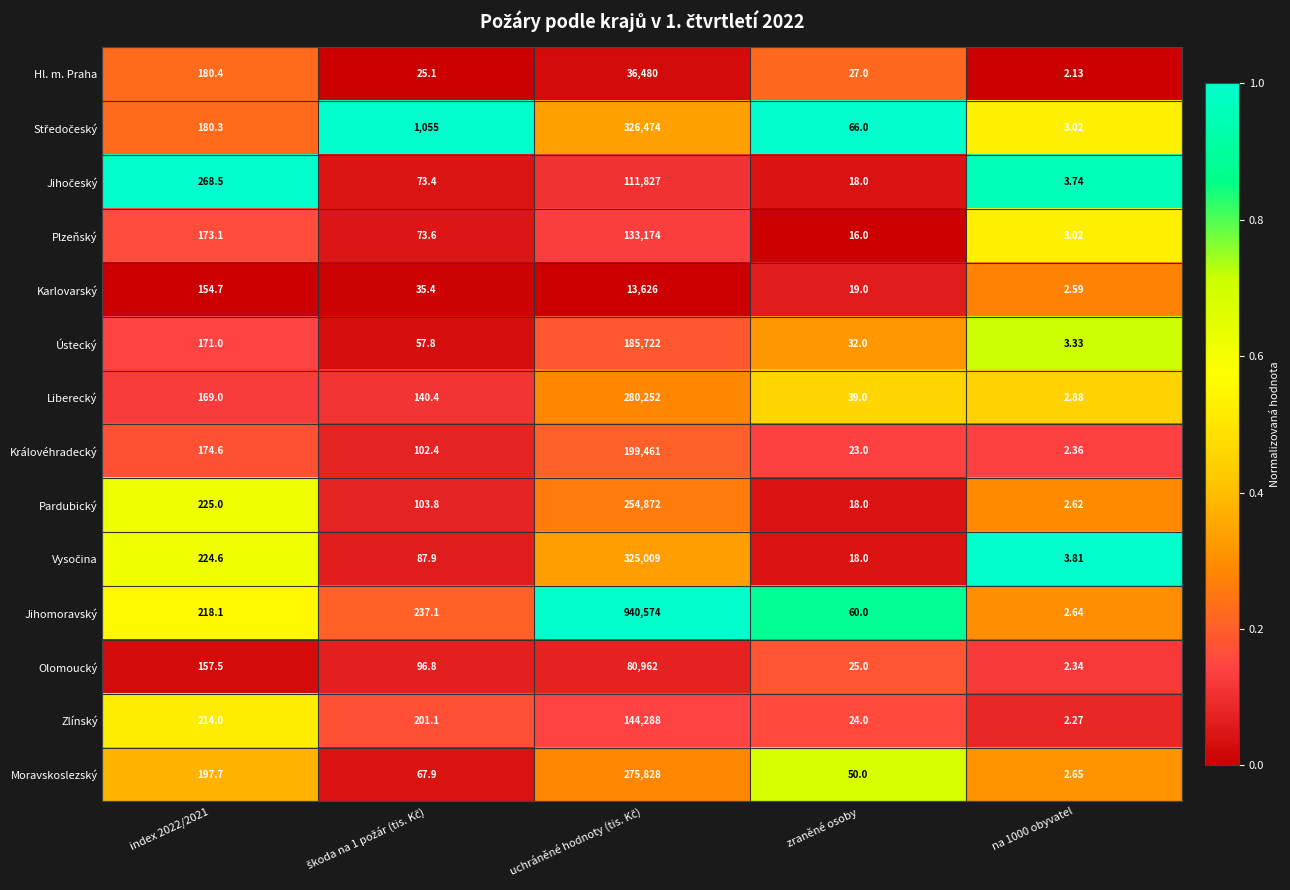

Which series has the largest range (max minus min)?

Jihomoravský